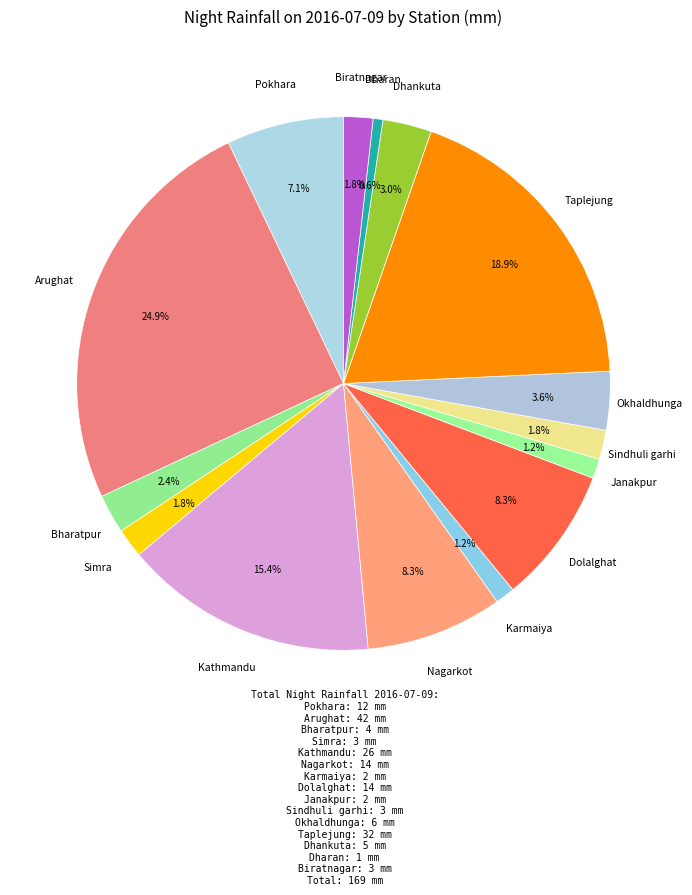

To the nearest percent, what is the average slice percentage?

7%